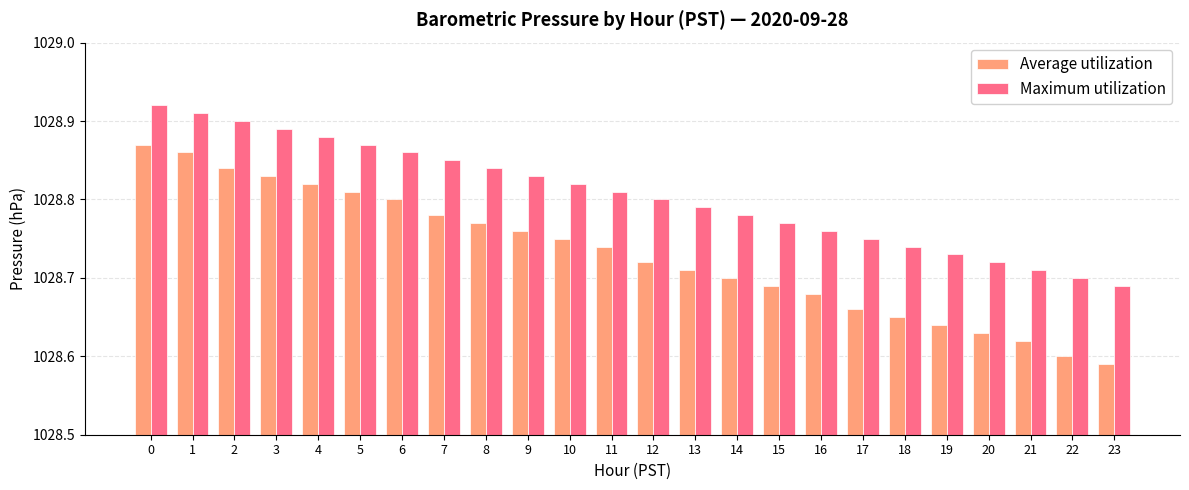

What is the total value across all series at 13?

2057.5